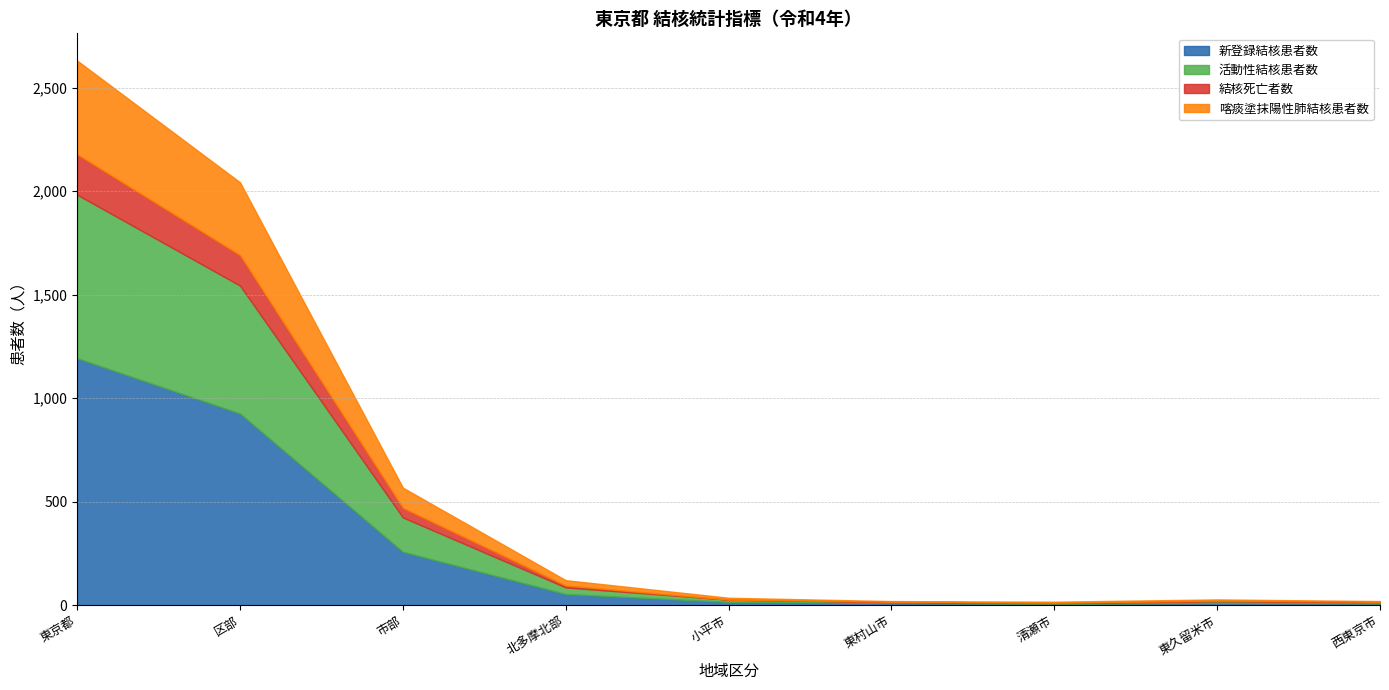

What is the maximum value for 新登録結核患者数?

1193